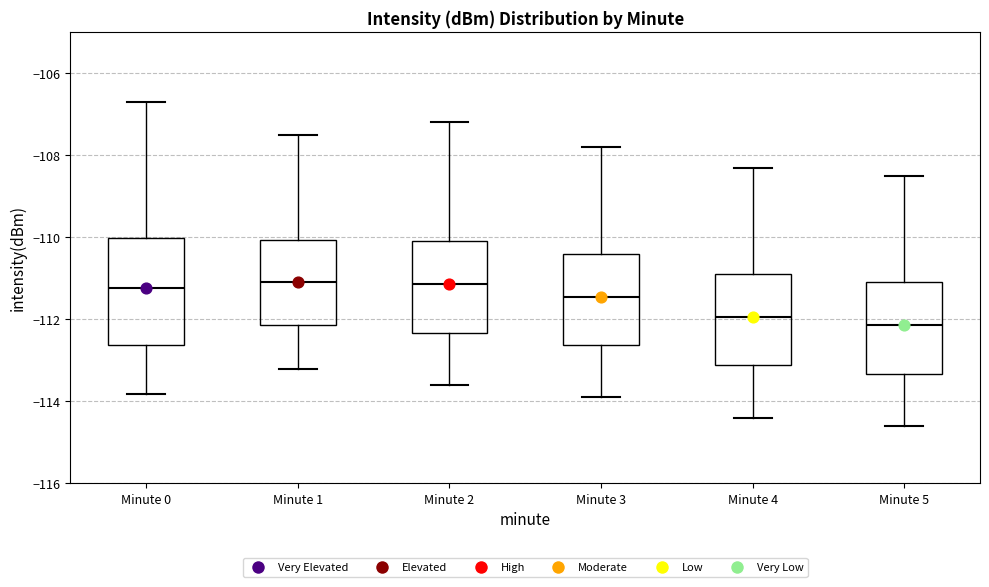

Which box is the tallest, from its lower edge to its upper edge?

Minute 0